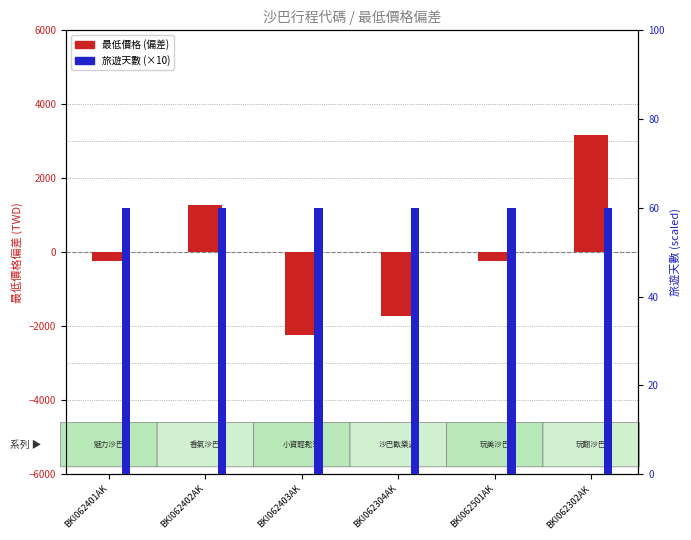

Rank the series by their average value, from lowest to highest.

最低價格 (偏差), 旅遊天數